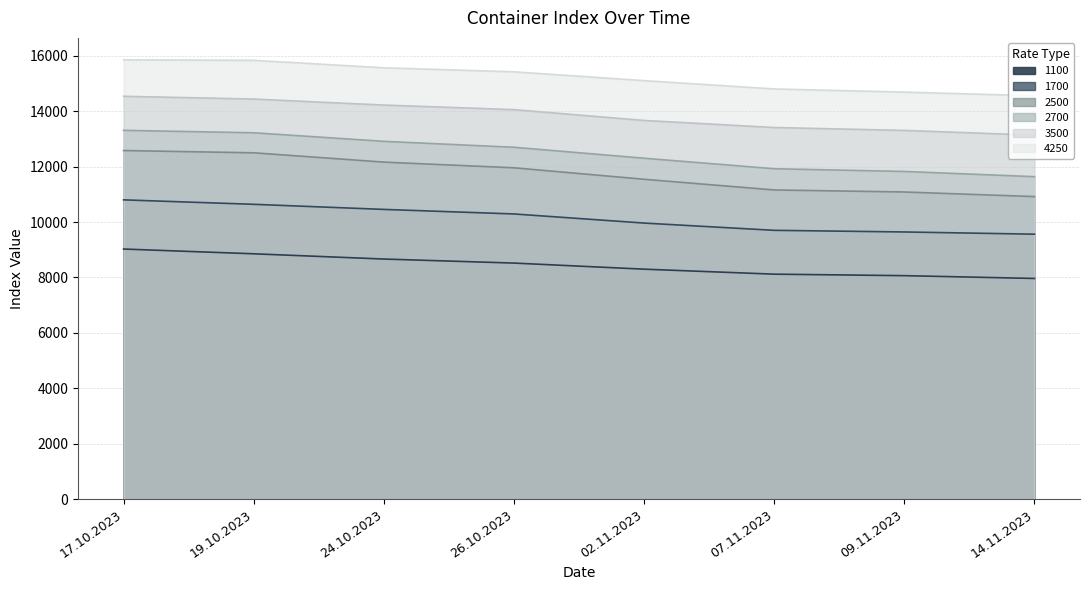

Does the chart display data point markers on the line(s)?

No